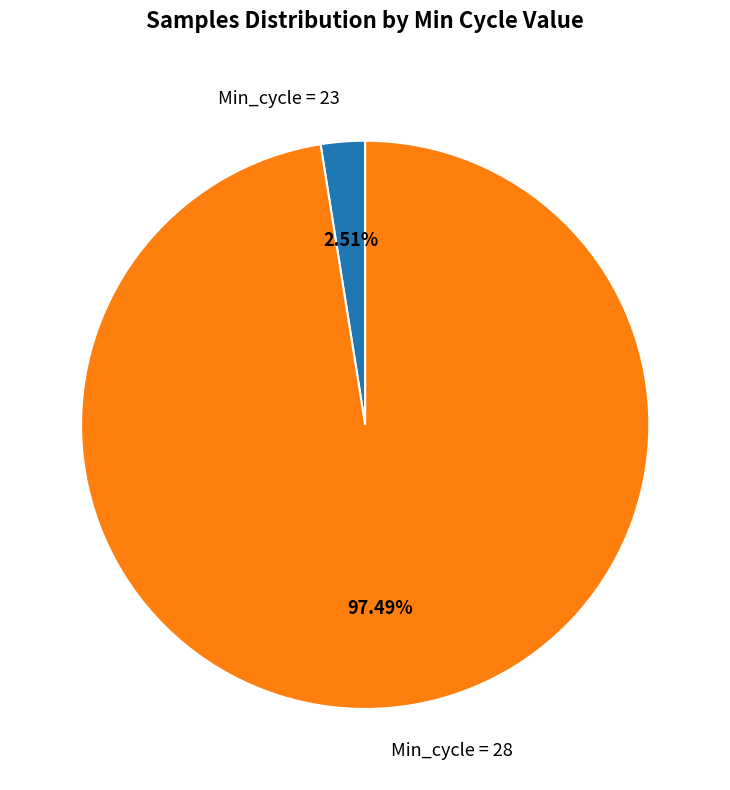

Rank the categories by value from highest to lowest.

Min_cycle = 28, Min_cycle = 23